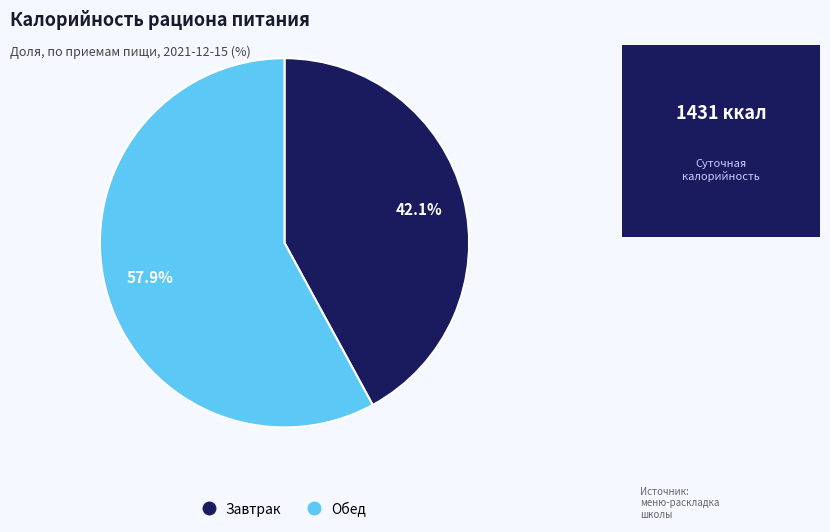

Which slice represents more than half of the pie?

Обед